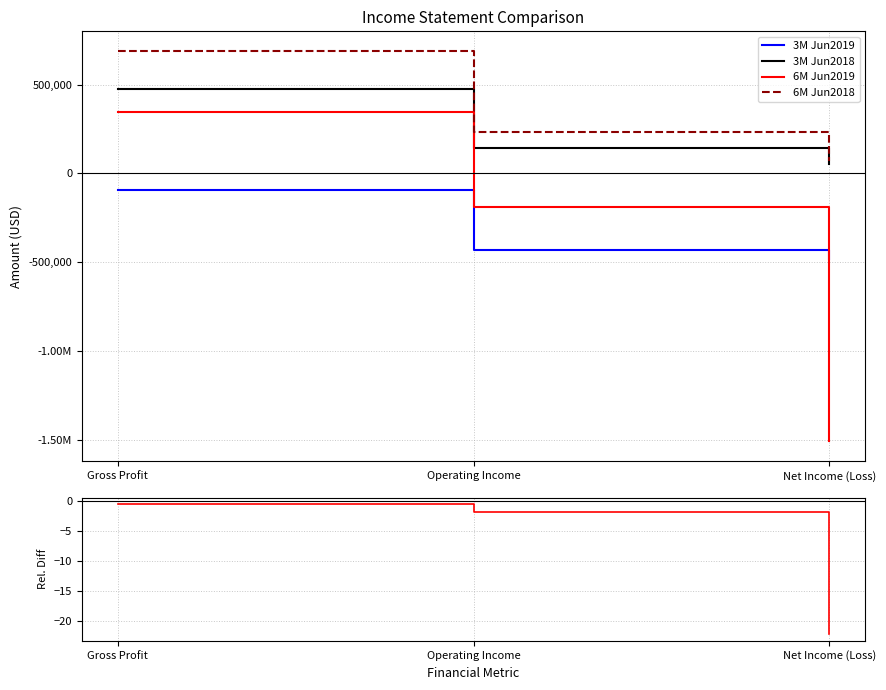

How many values in the 6M Jun2018 series are below 231411?

1